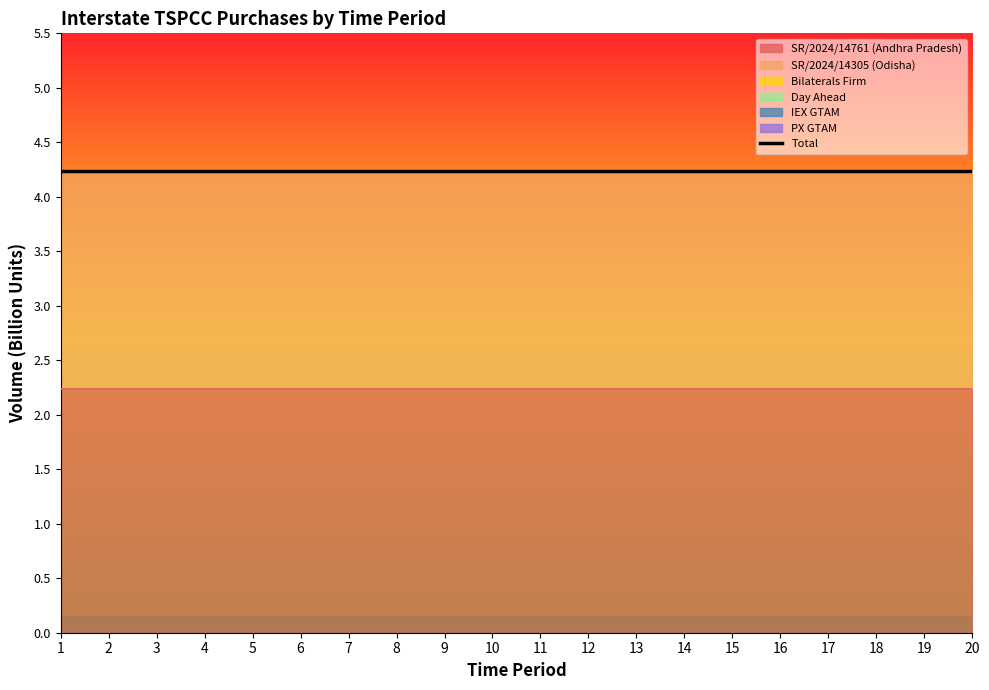

List the series in order of their peak value, lowest first.

Bilaterals Firm, Day Ahead, IEX GTAM, PX GTAM, SR/2024/14305 (Odisha), SR/2024/14761 (Andhra Pradesh)